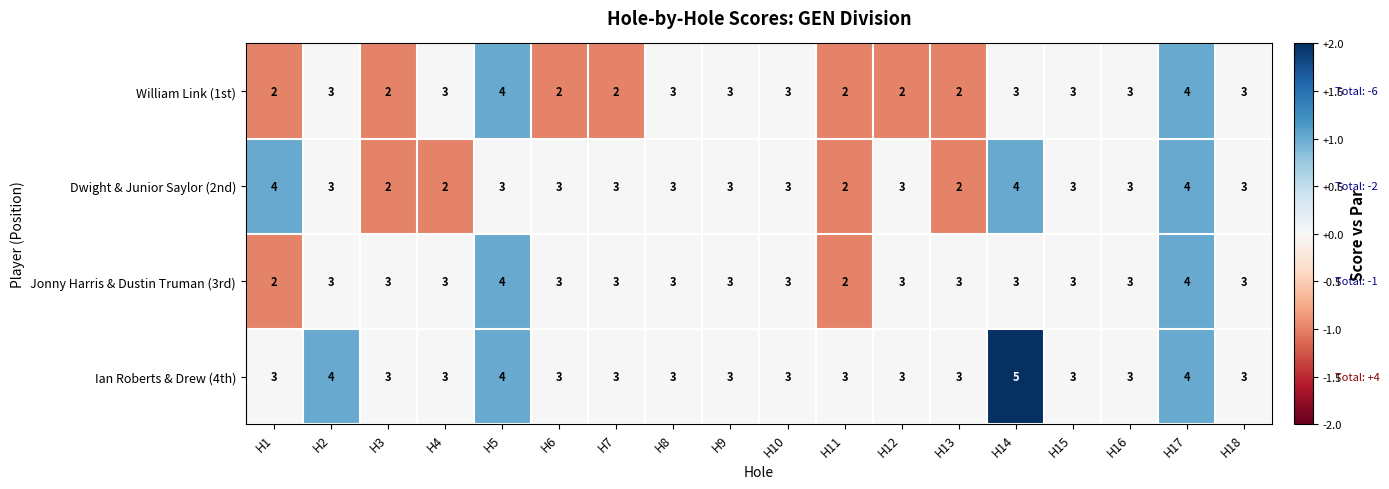

Which label corresponds to the largest value in the chart?

H14